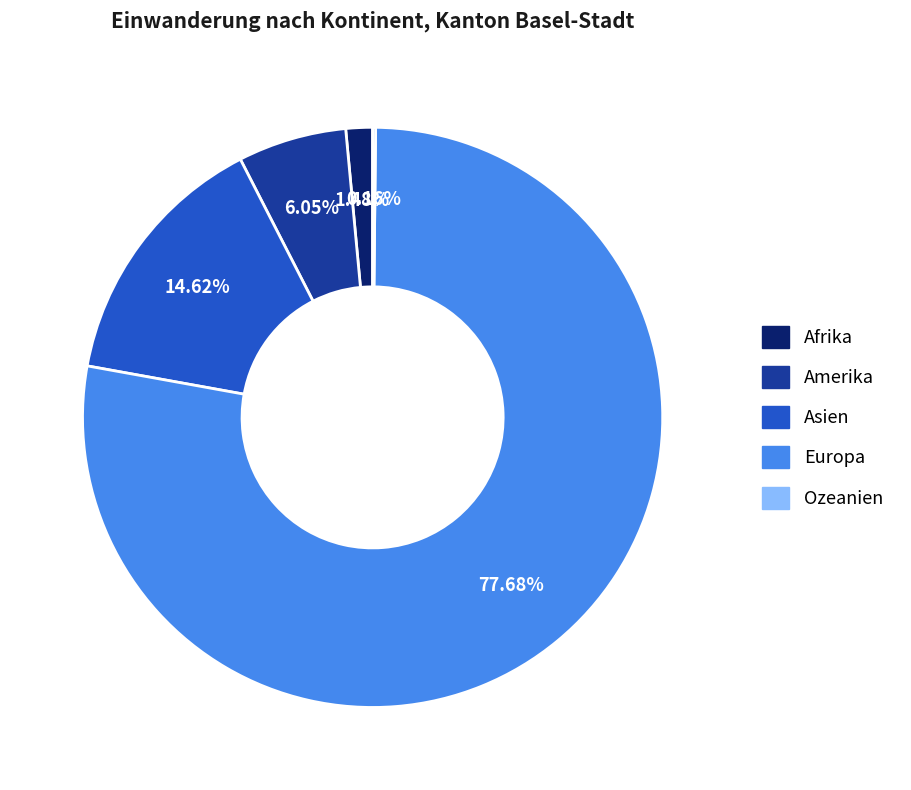

Which has a higher value, Asien or Europa?

Europa